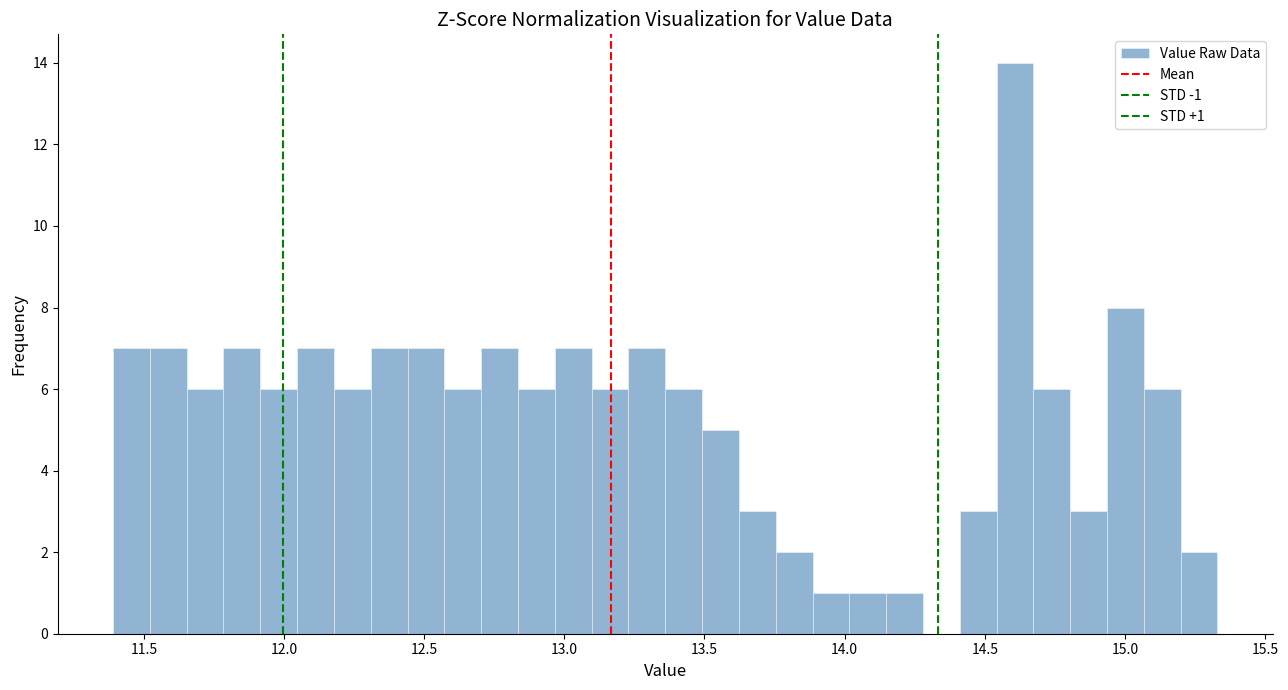

Around what value on the x-axis is the tallest bar? Give the approximate position of its centre, as read against the axis.

14.60